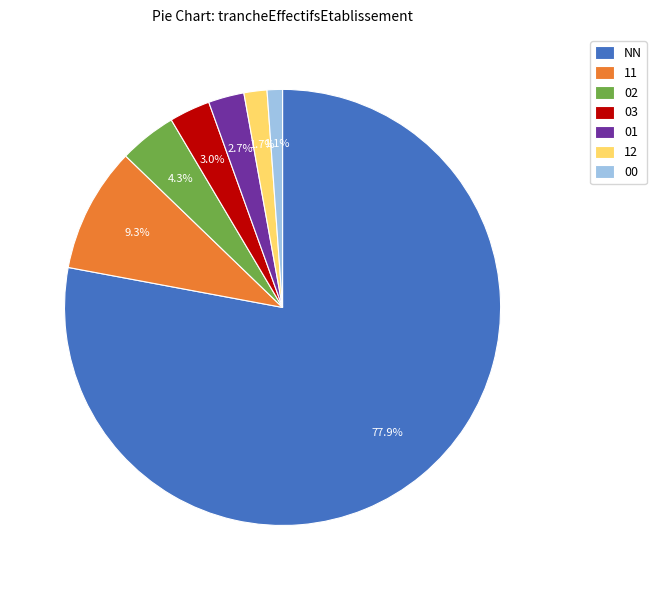

Which slice is the smallest?

00